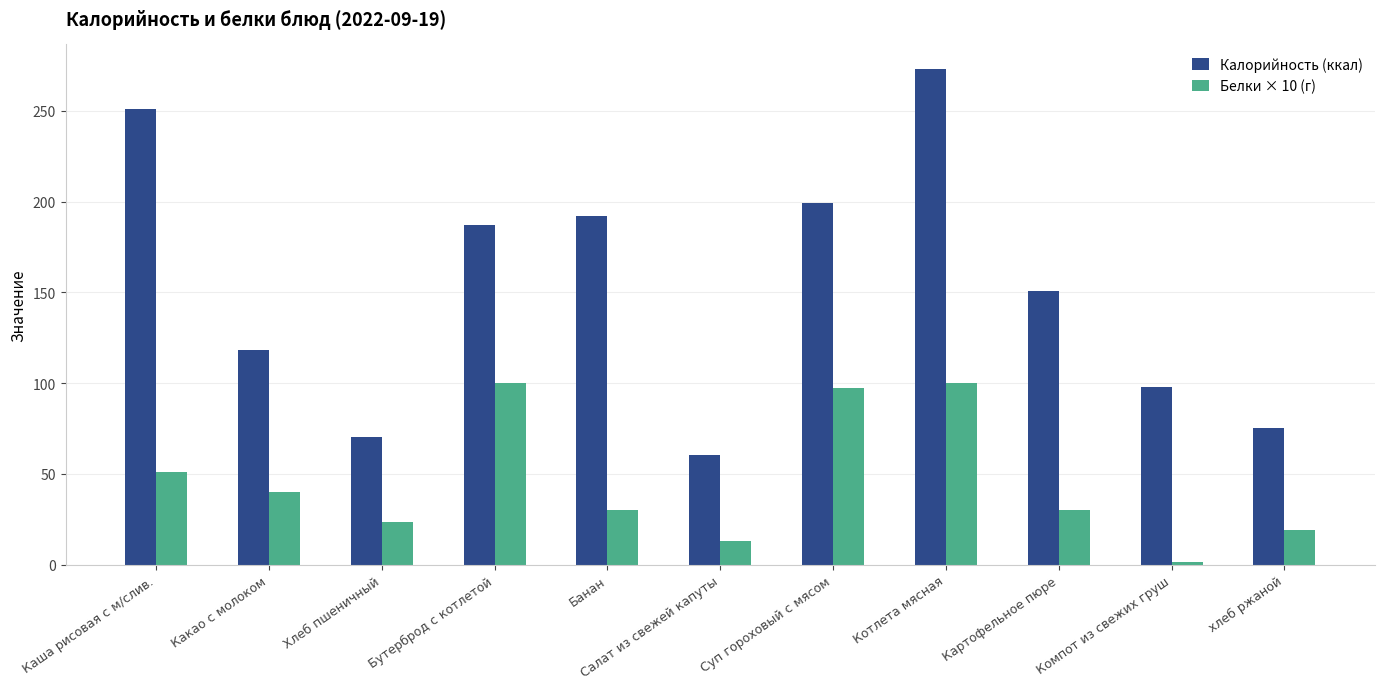

Reading left to right, transcribe all the data shown in this chart.

Калорийность (ккал): 251.0	118.0	70.1	187.0	192.0	60.3	199.0	273.0	151.0	98.0	75.0
Белки × 10 (г): 51.0	40.0	23.7	100.0	30.0	13.1	97.5	100.0	30.0	1.6	19.0